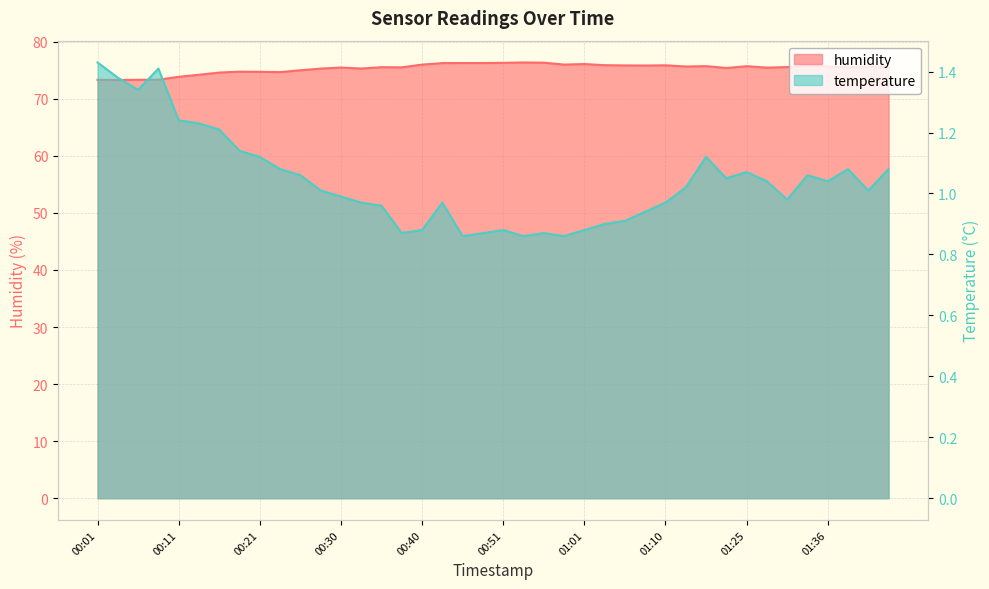

At which label does temperature reach its peak?

00:01